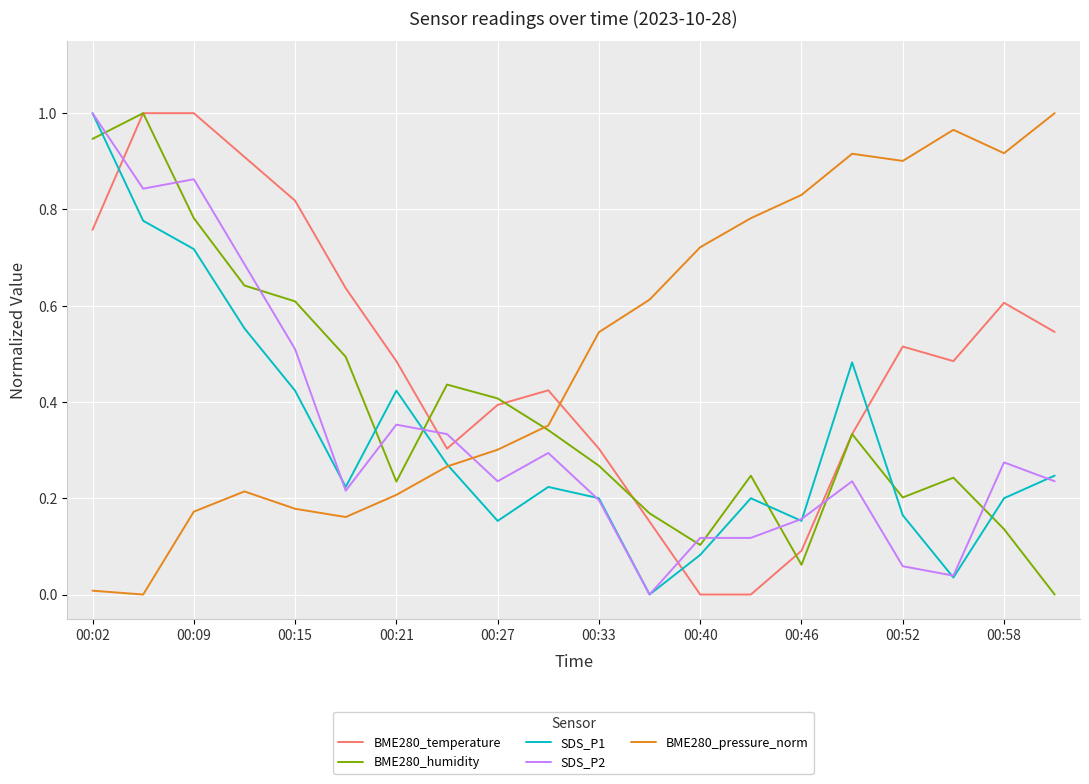

True or false: BME280_temperature and SDS_P2 intersect in this chart.

True